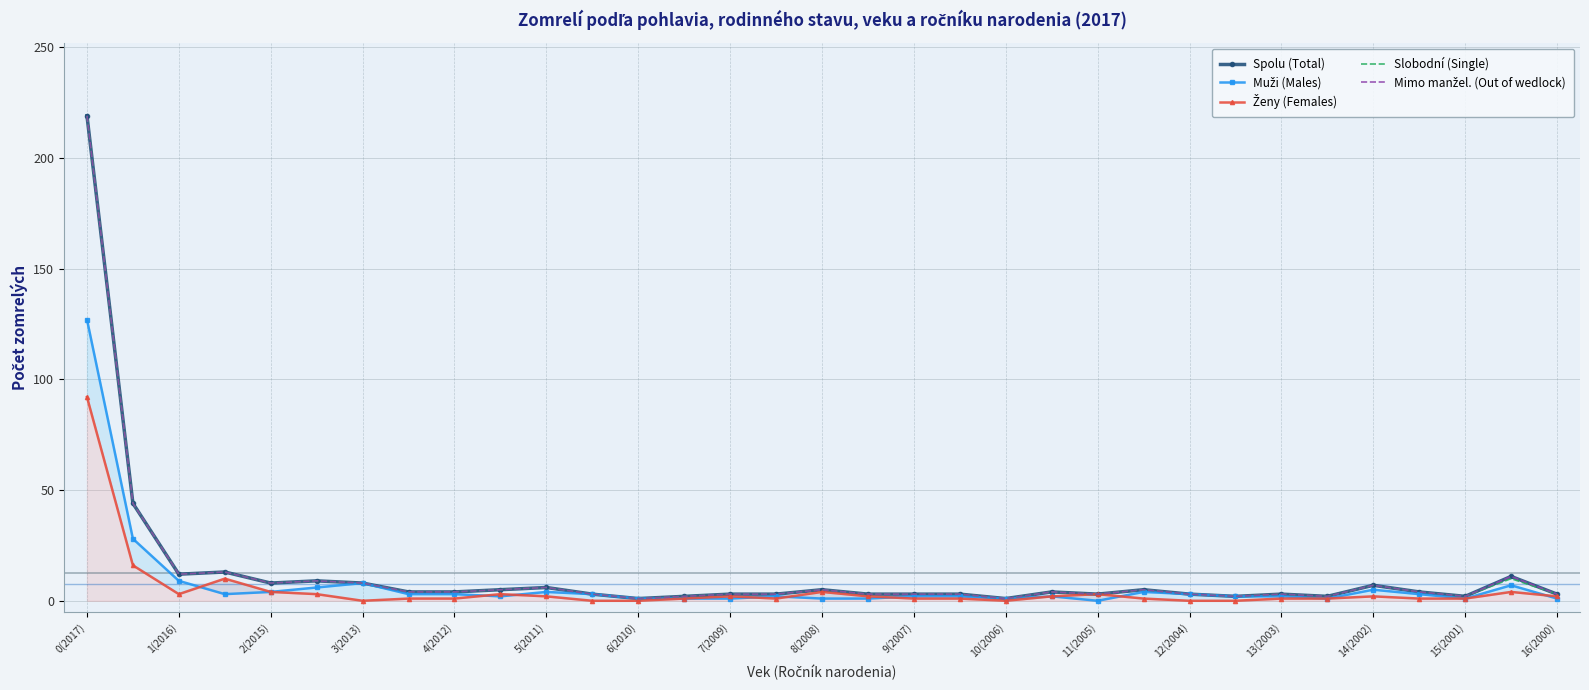

What is the minimum value for Spolu (Total)?

1